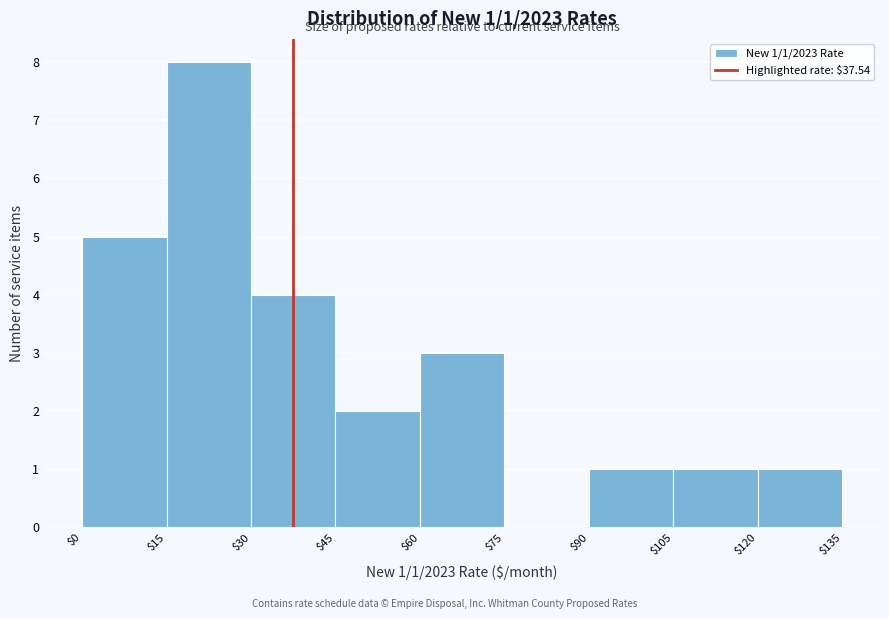

Over which range of the x-axis is the bar tallest?

$15 to $30